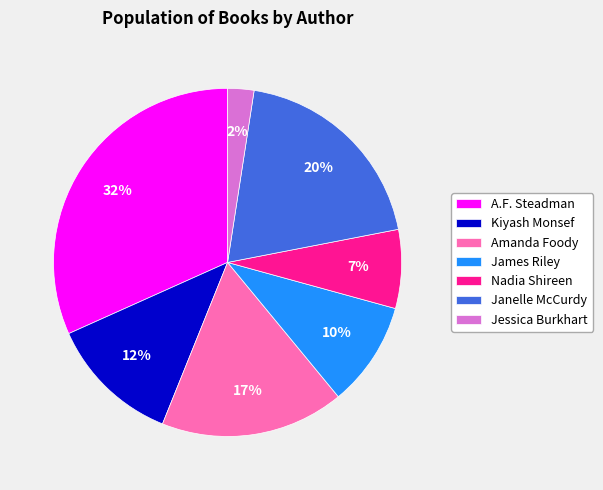

What is the largest slice in the pie chart?

A.F. Steadman